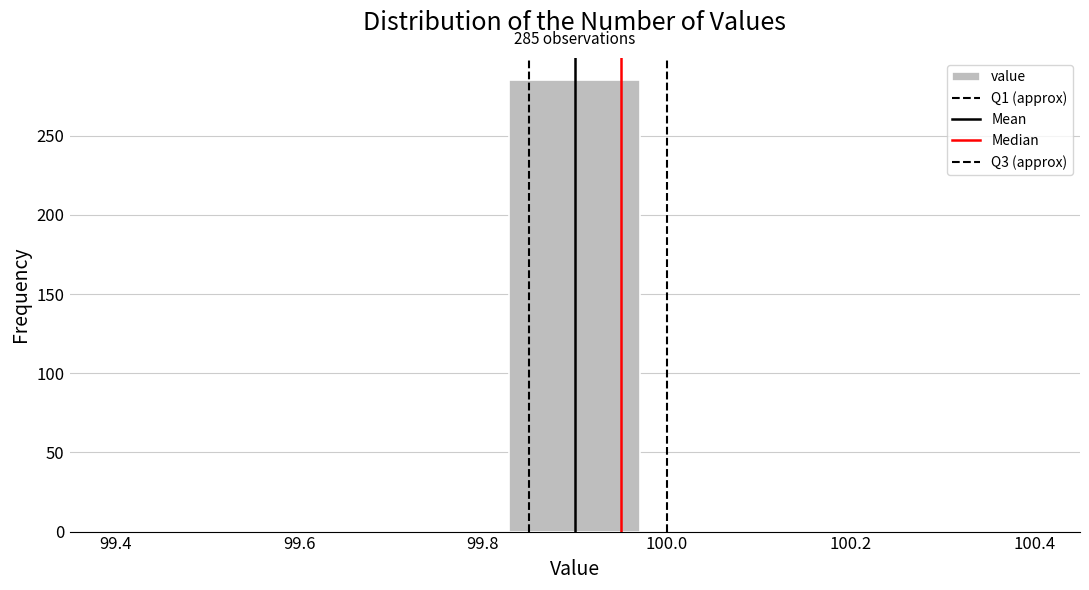

Over which range of the x-axis is the bar tallest?

99.82 to 99.98